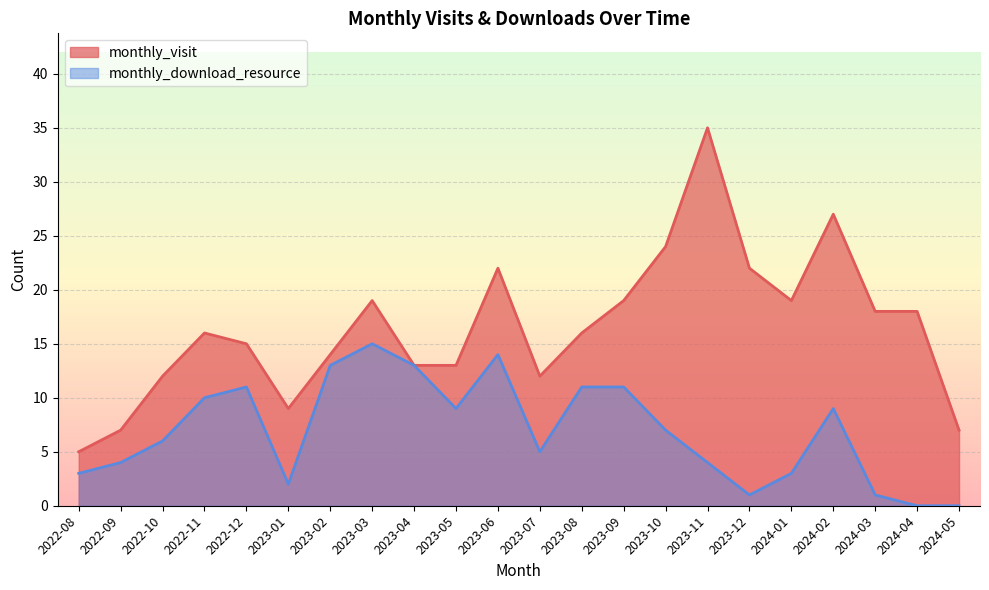

What is the difference between the second highest and second lowest values in the monthly_visit series?

20